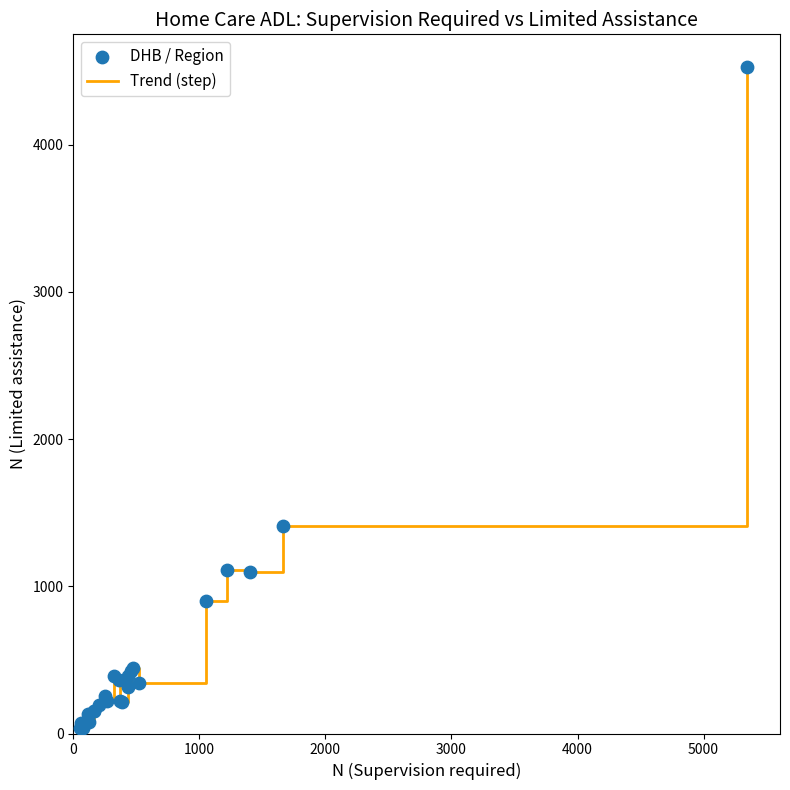

What is the difference between the maximum and minimum values?

4488